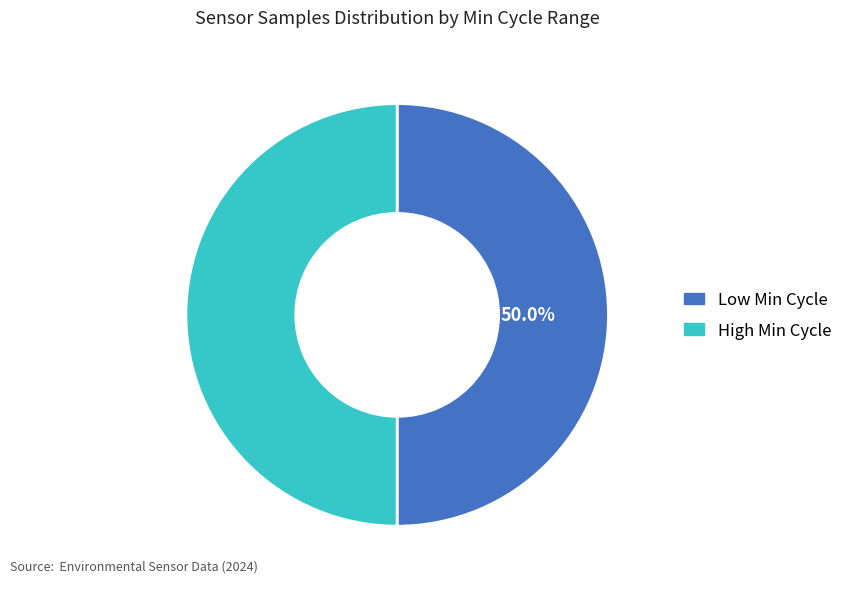

How many segments does this pie chart have?

2